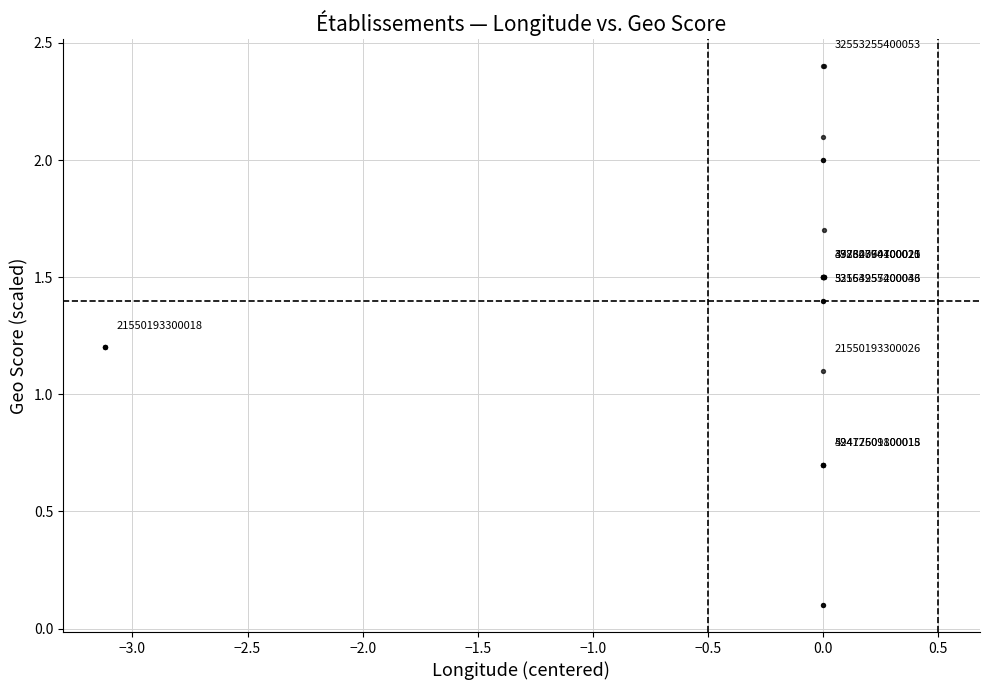

What Y value in the scatter plot is closest to 1?

1.1